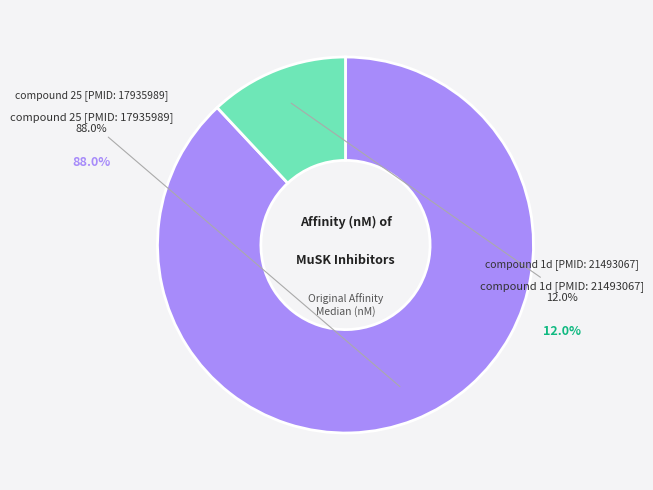

What is the total percentage of compound 25 [PMID: 17935989] and compound 1d [PMID: 21493067]?

100.0%